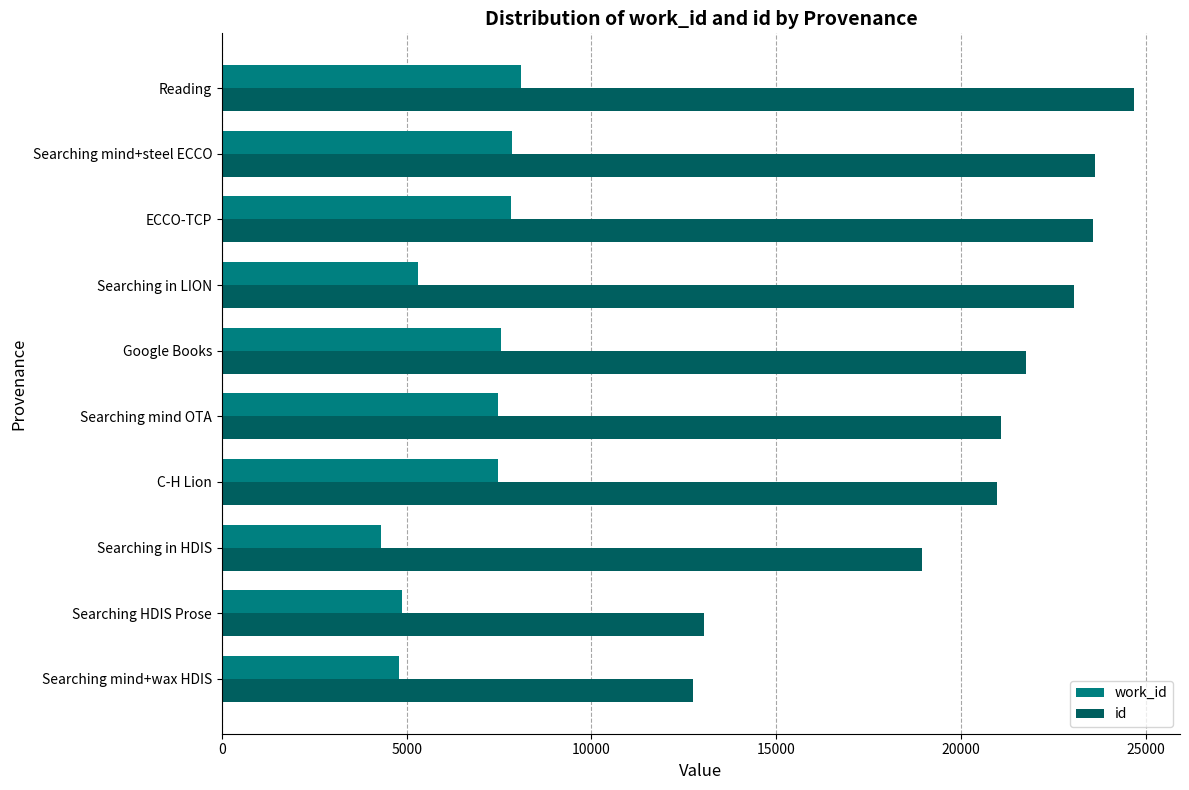

What is the average value of the work_id series?

6553